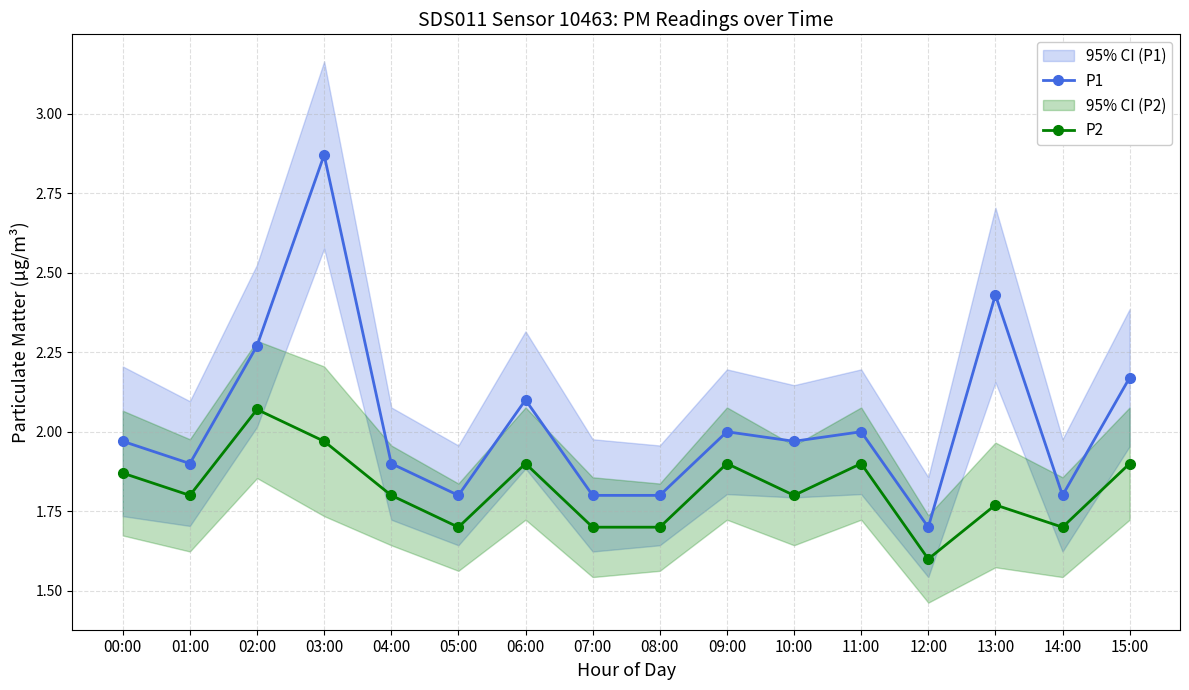

What are all the series names shown in the legend?

P1, P2